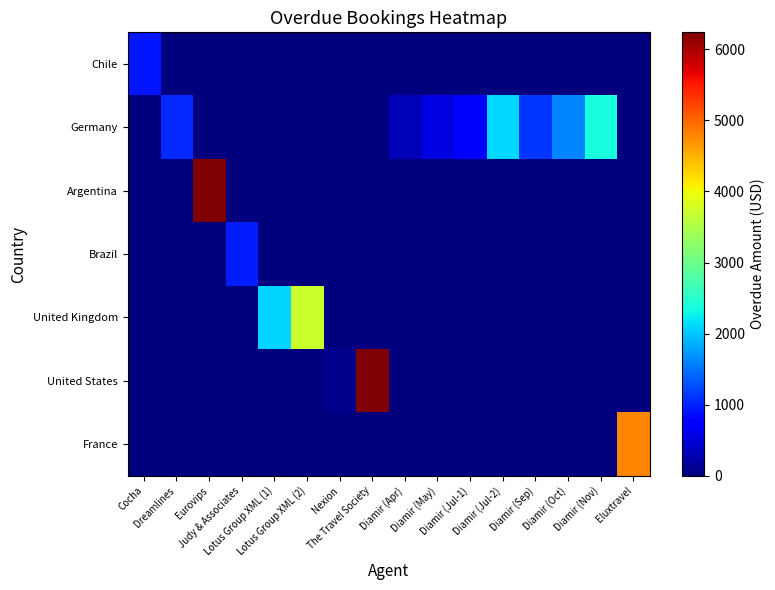

Reading left to right, extract all data points from this chart.

Chile: Cocha=912.0	Dreamlines=0.0	Eurovips=0.0	Judy & Associates=0.0	Lotus Group XML (1)=0.0	Lotus Group XML (2)=0.0	Nexion=0.0	The Travel Society=0.0	Diamir (Apr)=0.0	Diamir (May)=0.0	Diamir (Jul-1)=0.0	Diamir (Jul-2)=0.0	Diamir (Sep)=0.0	Diamir (Oct)=0.0	Diamir (Nov)=0.0	Eluxtravel=0.0
Germany: Cocha=0.0	Dreamlines=1042.7	Eurovips=0.0	Judy & Associates=0.0	Lotus Group XML (1)=0.0	Lotus Group XML (2)=0.0	Nexion=0.0	The Travel Society=0.0	Diamir (Apr)=293.0	Diamir (May)=540.0	Diamir (Jul-1)=690.0	Diamir (Jul-2)=2104.0	Diamir (Sep)=1106.0	Diamir (Oct)=1592.0	Diamir (Nov)=2376.0	Eluxtravel=0.0
Argentina: Cocha=0.0	Dreamlines=0.0	Eurovips=6239.6	Judy & Associates=0.0	Lotus Group XML (1)=0.0	Lotus Group XML (2)=0.0	Nexion=0.0	The Travel Society=0.0	Diamir (Apr)=0.0	Diamir (May)=0.0	Diamir (Jul-1)=0.0	Diamir (Jul-2)=0.0	Diamir (Sep)=0.0	Diamir (Oct)=0.0	Diamir (Nov)=0.0	Eluxtravel=0.0
Brazil: Cocha=0.0	Dreamlines=0.0	Eurovips=0.0	Judy & Associates=960.0	Lotus Group XML (1)=0.0	Lotus Group XML (2)=0.0	Nexion=0.0	The Travel Society=0.0	Diamir (Apr)=0.0	Diamir (May)=0.0	Diamir (Jul-1)=0.0	Diamir (Jul-2)=0.0	Diamir (Sep)=0.0	Diamir (Oct)=0.0	Diamir (Nov)=0.0	Eluxtravel=0.0
United Kingdom: Cocha=0.0	Dreamlines=0.0	Eurovips=0.0	Judy & Associates=0.0	Lotus Group XML (1)=2085.6	Lotus Group XML (2)=3713.8	Nexion=0.0	The Travel Society=0.0	Diamir (Apr)=0.0	Diamir (May)=0.0	Diamir (Jul-1)=0.0	Diamir (Jul-2)=0.0	Diamir (Sep)=0.0	Diamir (Oct)=0.0	Diamir (Nov)=0.0	Eluxtravel=0.0
United States: Cocha=0.0	Dreamlines=0.0	Eurovips=0.0	Judy & Associates=0.0	Lotus Group XML (1)=0.0	Lotus Group XML (2)=0.0	Nexion=93.0	The Travel Society=6240.0	Diamir (Apr)=0.0	Diamir (May)=0.0	Diamir (Jul-1)=0.0	Diamir (Jul-2)=0.0	Diamir (Sep)=0.0	Diamir (Oct)=0.0	Diamir (Nov)=0.0	Eluxtravel=0.0
France: Cocha=0.0	Dreamlines=0.0	Eurovips=0.0	Judy & Associates=0.0	Lotus Group XML (1)=0.0	Lotus Group XML (2)=0.0	Nexion=0.0	The Travel Society=0.0	Diamir (Apr)=0.0	Diamir (May)=0.0	Diamir (Jul-1)=0.0	Diamir (Jul-2)=0.0	Diamir (Sep)=0.0	Diamir (Oct)=0.0	Diamir (Nov)=0.0	Eluxtravel=4796.0